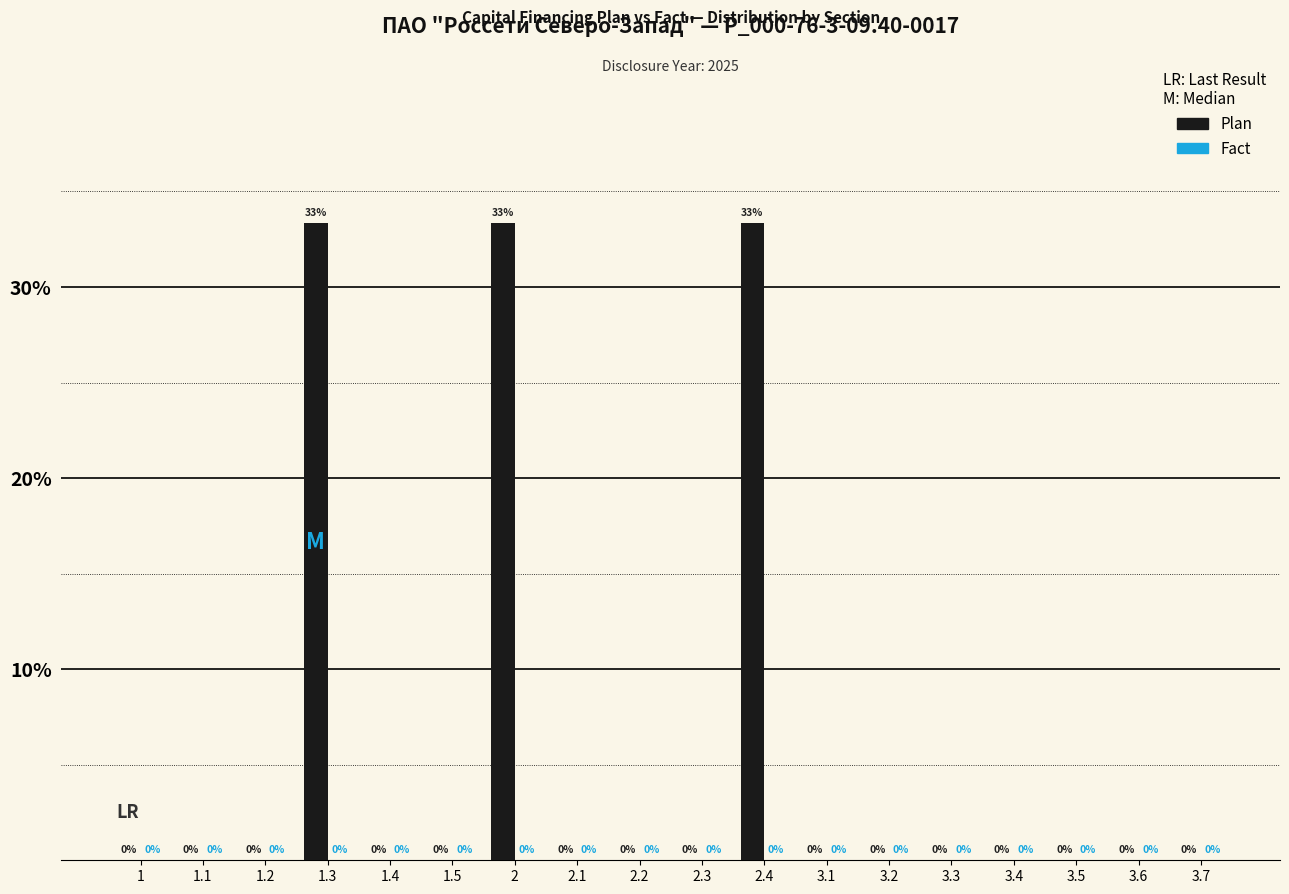

The chart shows a value of 21.7 at 3.3. True or false?

False